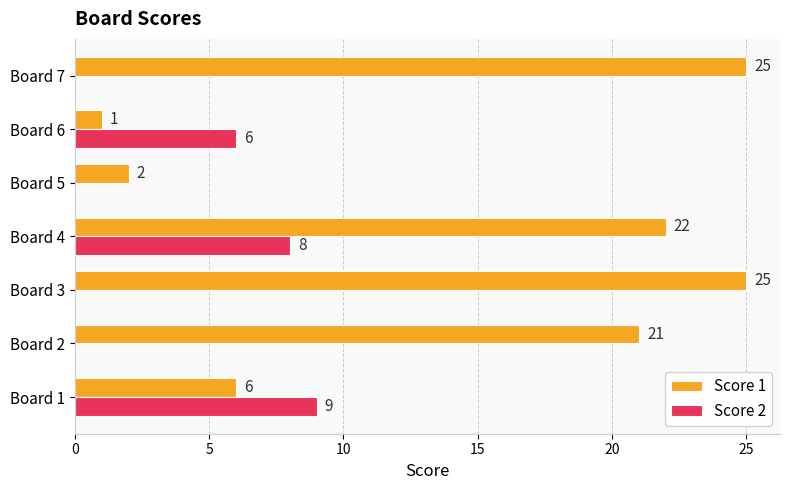

The Score 1 series shows 3 at Board 5. True or false?

False